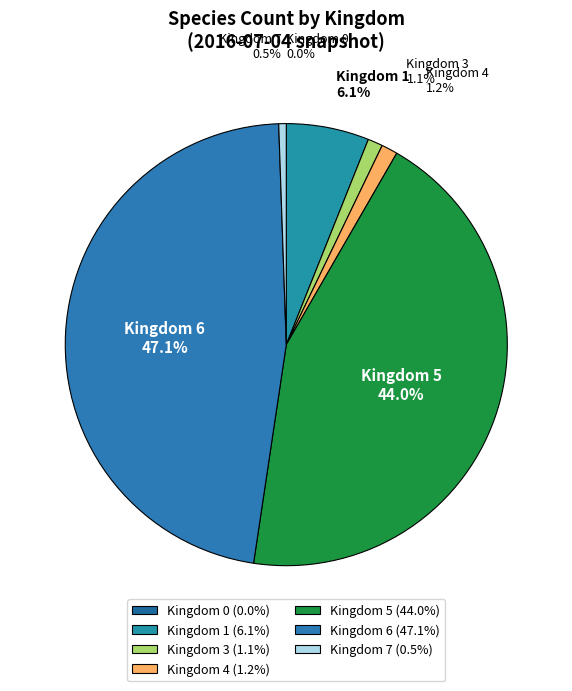

Between Kingdom 5 and Kingdom 6, which is larger?

Kingdom 6